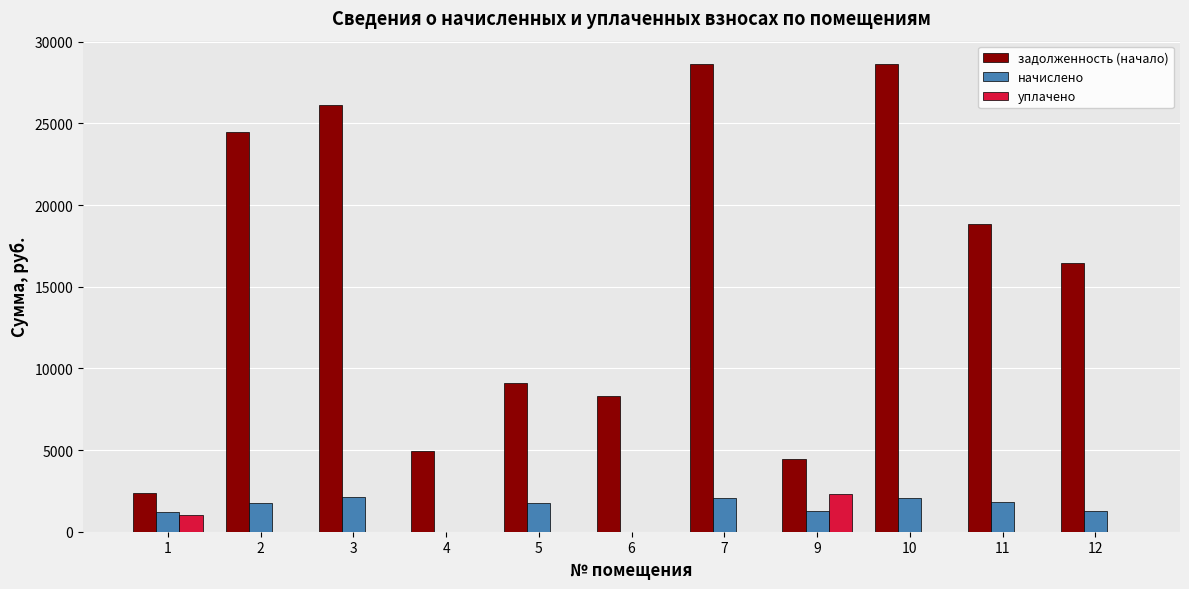

What is the total value across all series at 9?

8031.0